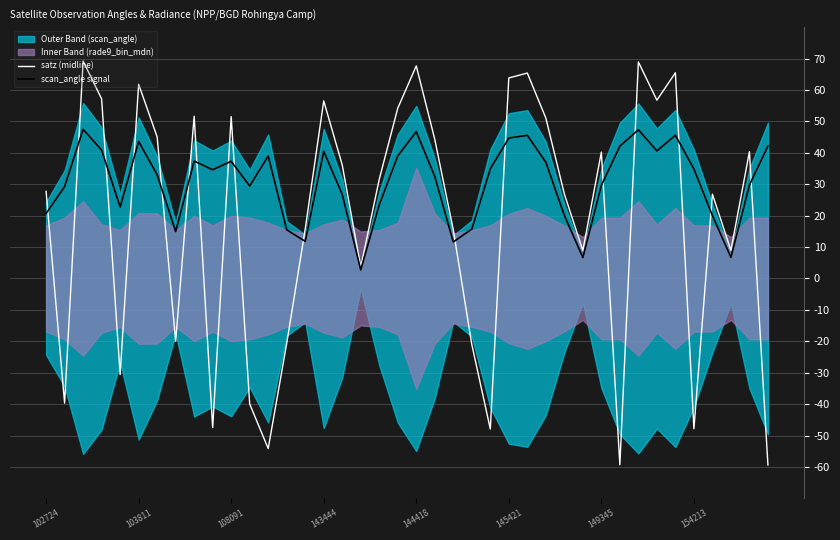

The value of scan_angle signal at 144418 is 46.7. True or false?

True